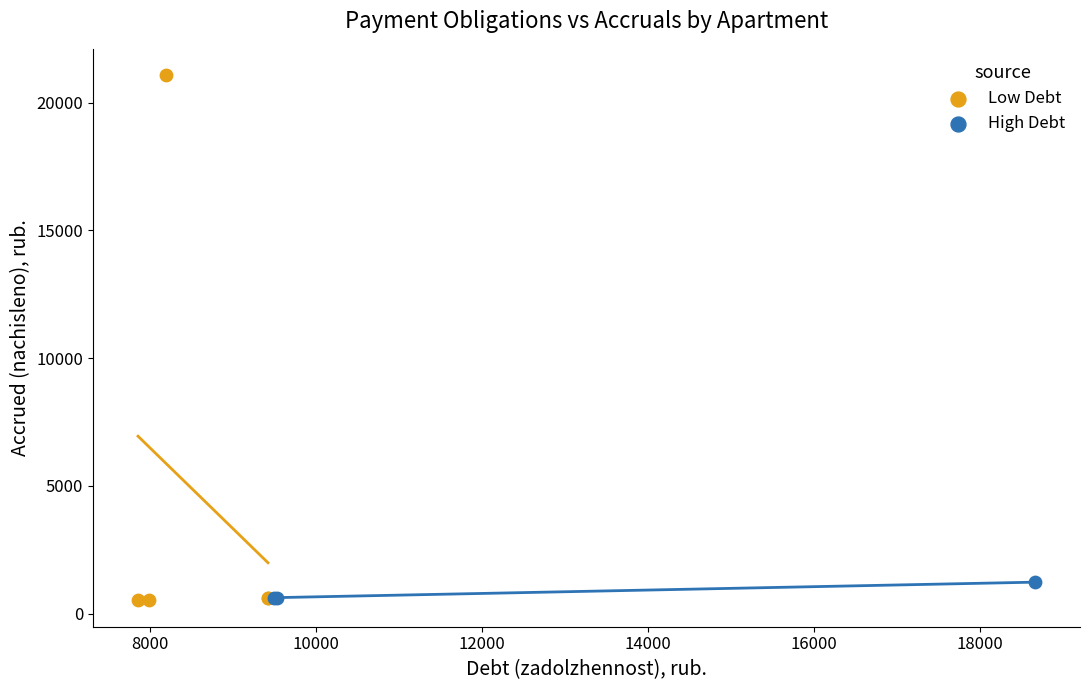

Which series contains the highest Y value?

Low Debt